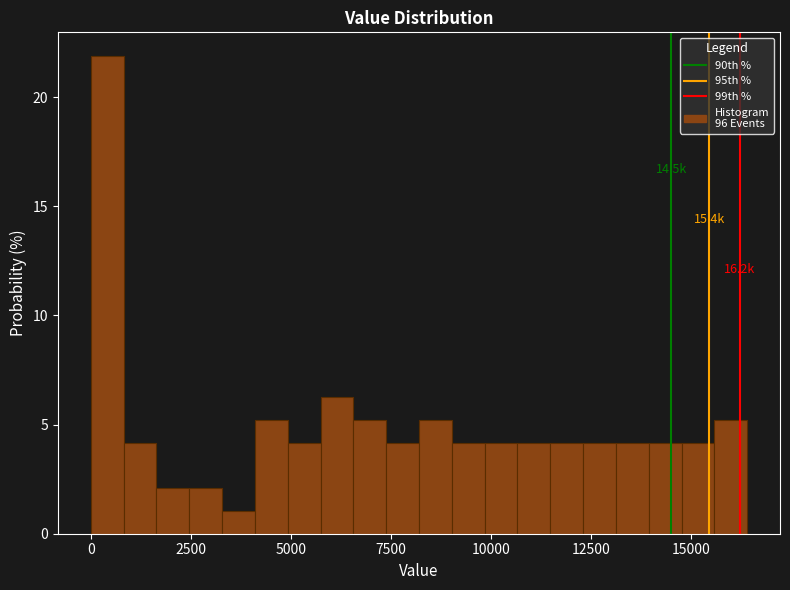

Read against the x-axis, roughly where is the centre of the tallest bar?

500